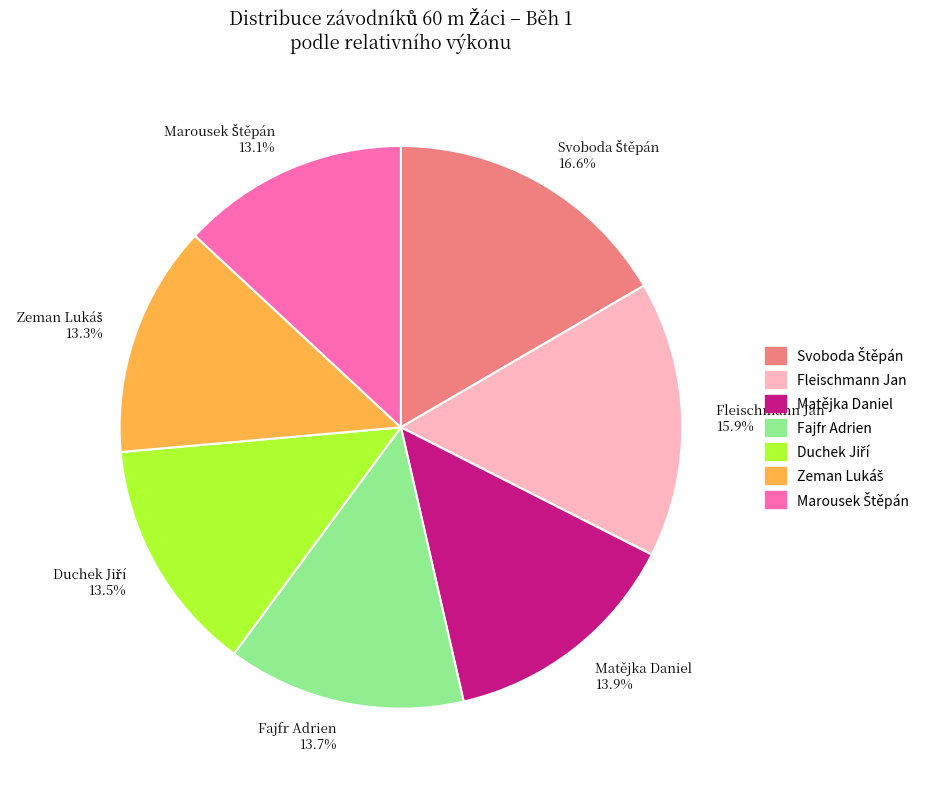

Does any single category account for the majority?

No